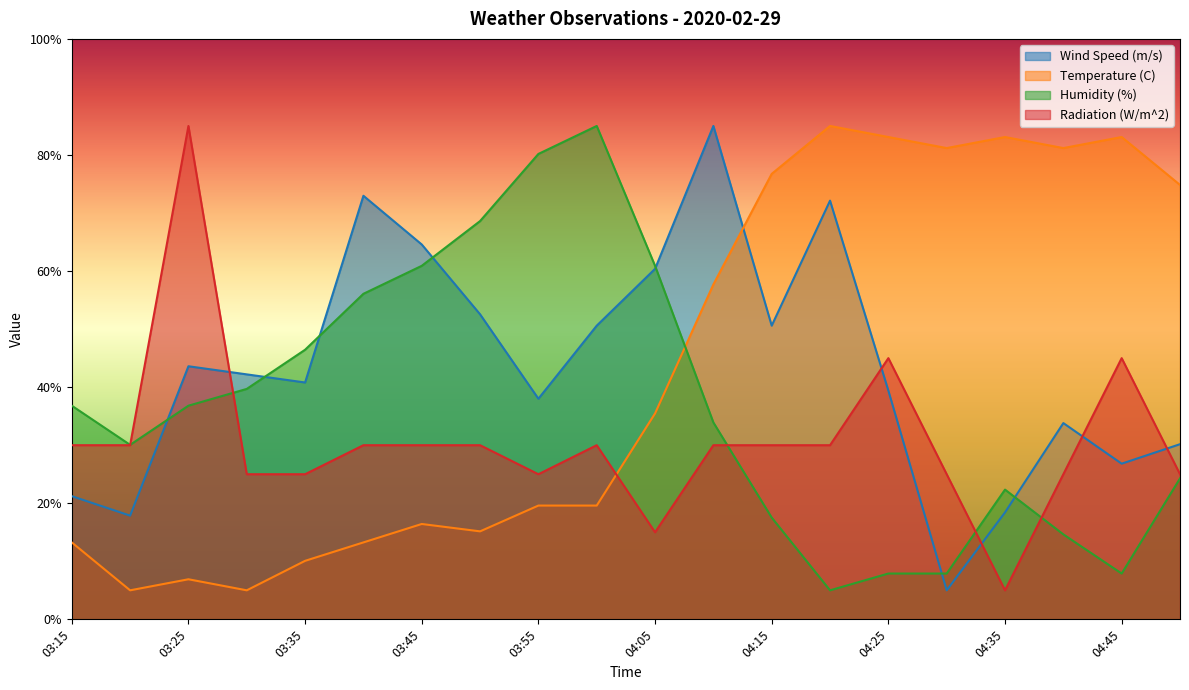

How many lines are shown in the chart?

4